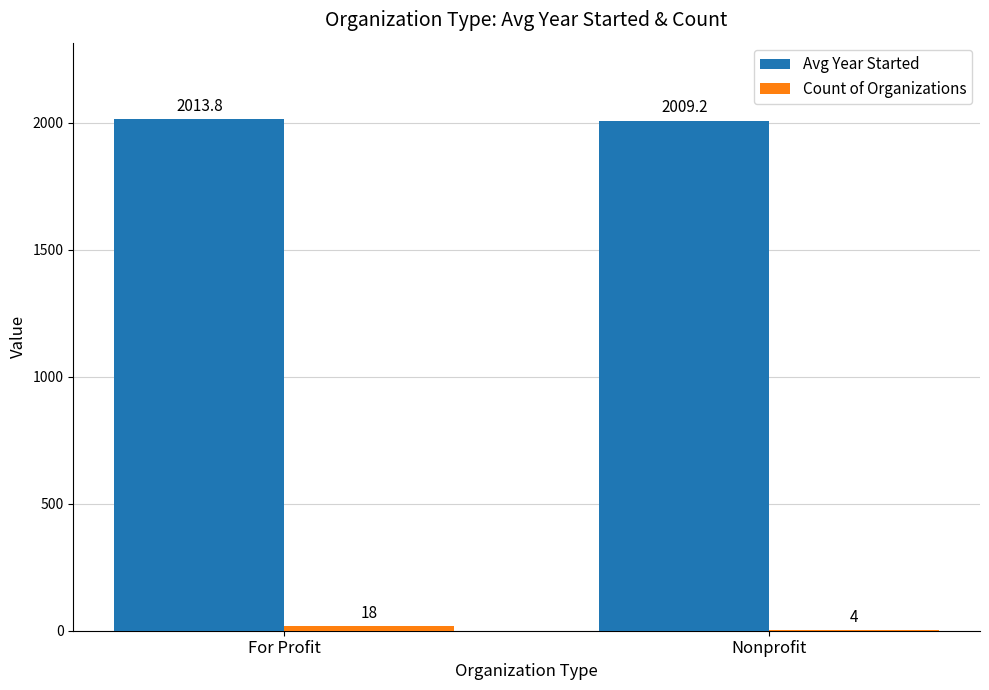

What is the greatest value displayed?

2013.8